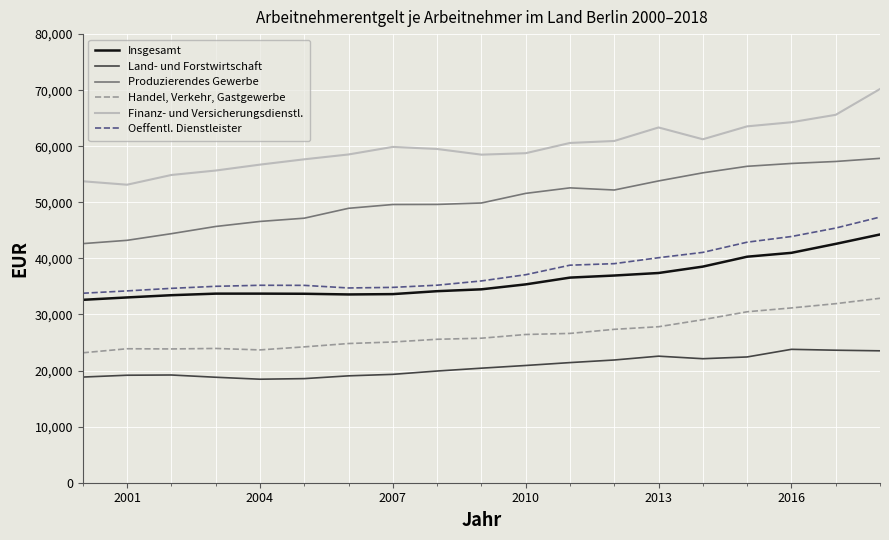

True or false: Handel, Verkehr, Gastgewerbe and Finanz- und Versicherungsdienstl. cross at least once.

False